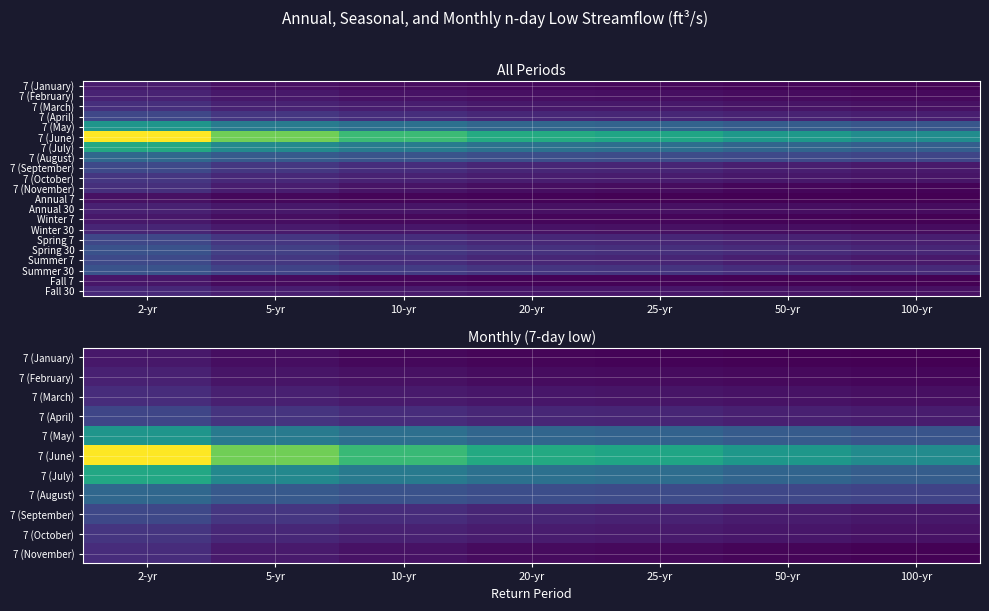

Is the value of 7 (May) at 2-yr greater than the value of 7 (July) at 10-yr?

Yes